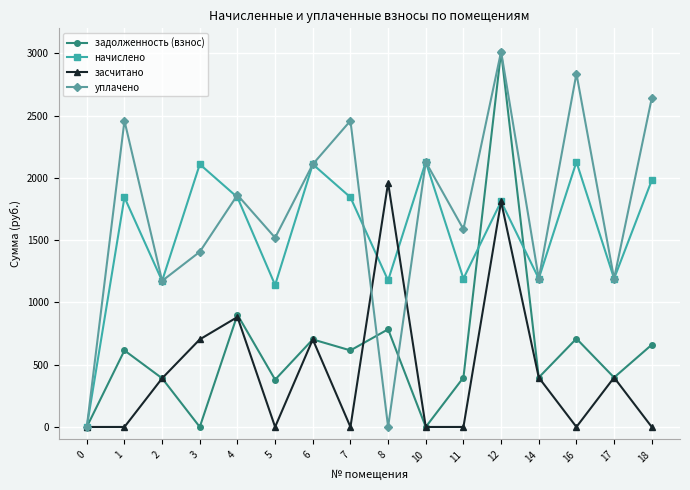

After their last crossing, which series has the higher values: засчитано or уплачено?

уплачено